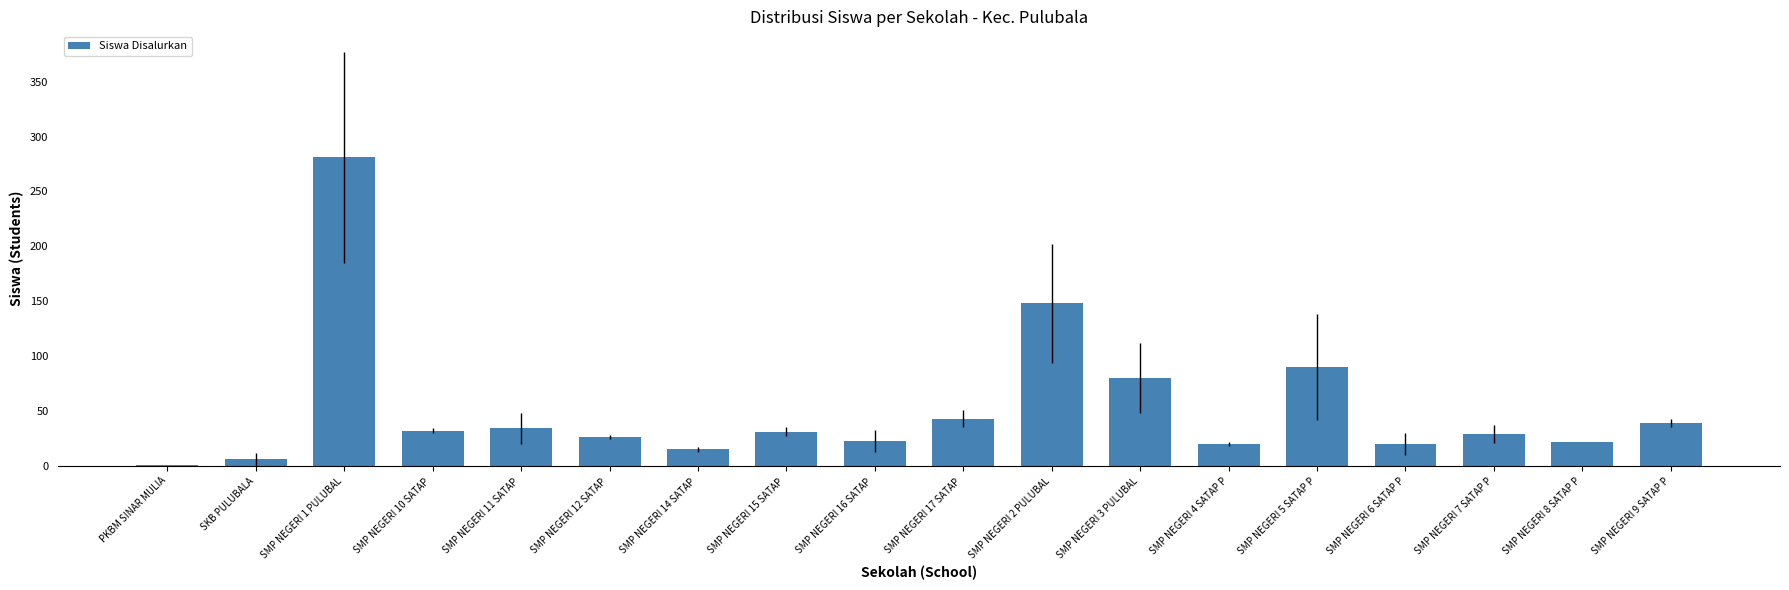

At which label is the value closest to 141?

SMP NEGERI 2 PULUBAL